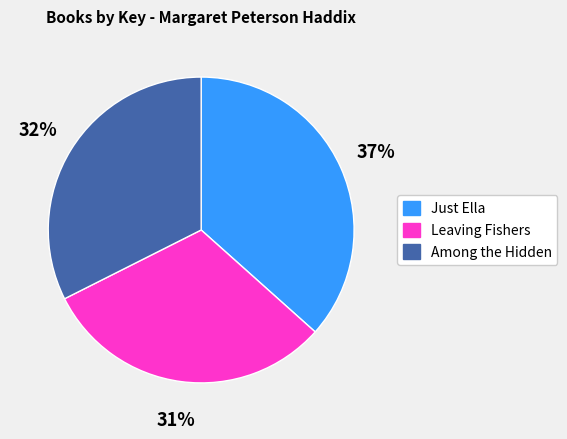

Is there any slice that represents more than half of the pie?

No